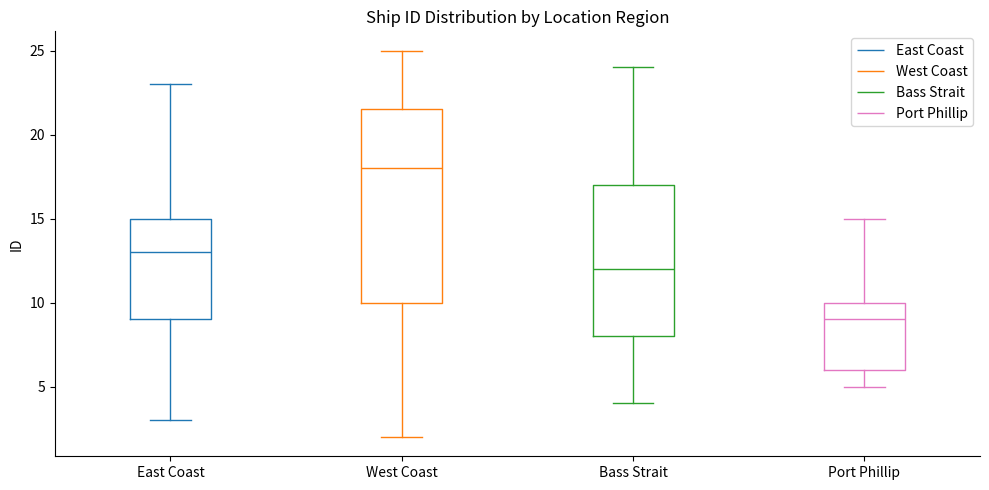

Comparing the boxes themselves (not the whiskers), which one is the tallest?

West Coast